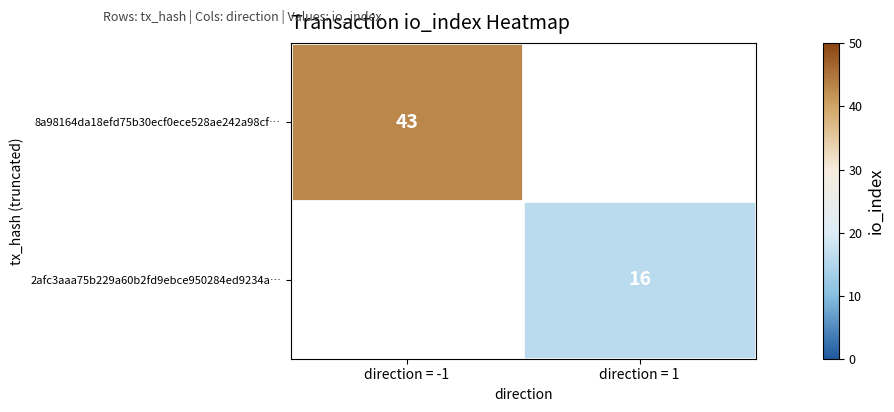

Is it true that 2afc3aaa75b229a60b2fd9ebce950284ed9234a… equals 7 at direction = 1?

False